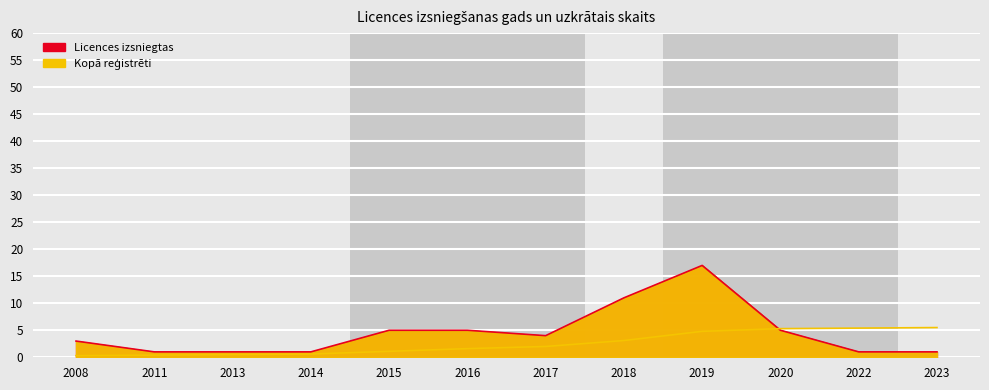

List the series in order of their peak value, highest first.

Licences izsniegtas, Kopā reģistrēti